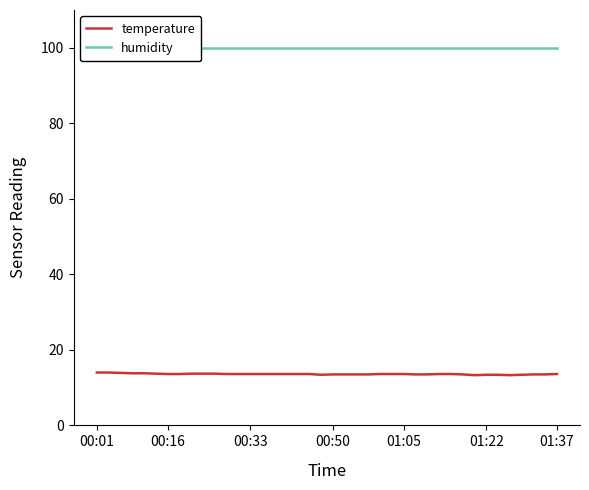

What is the difference between the highest and lowest values at 31?

86.4